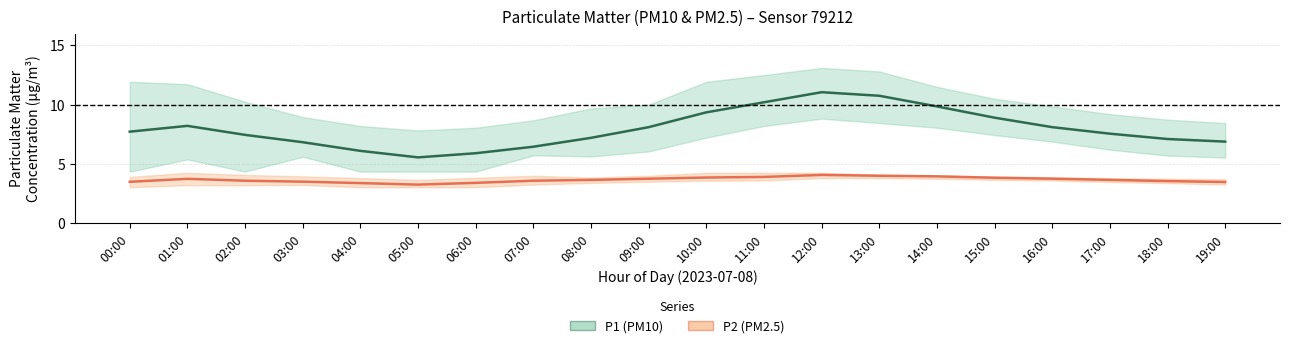

What is the total value across all series at 02:00?

11.0